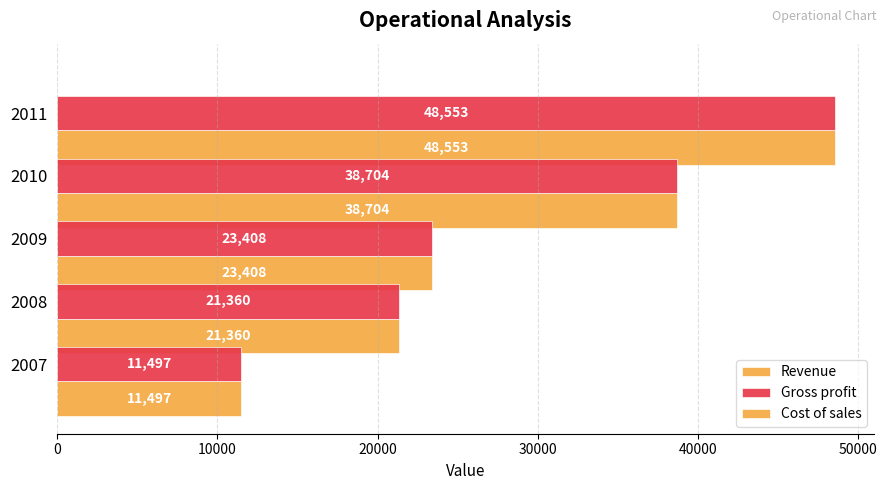

How many distinct data groups are displayed?

2